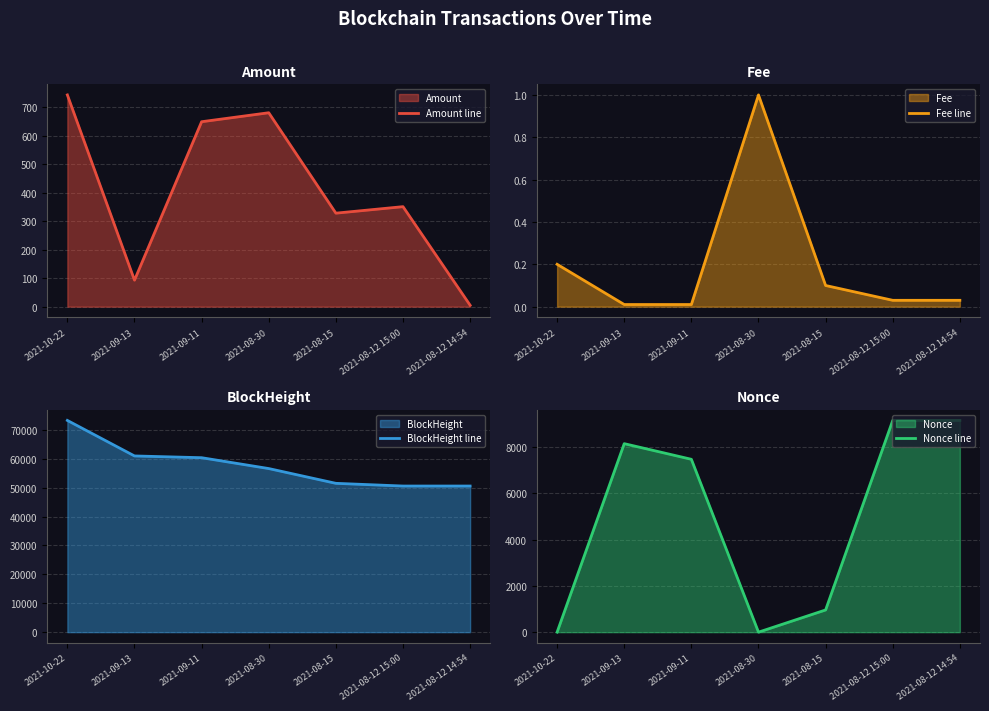

Read the BlockHeight line value at 2021-10-22.

73279